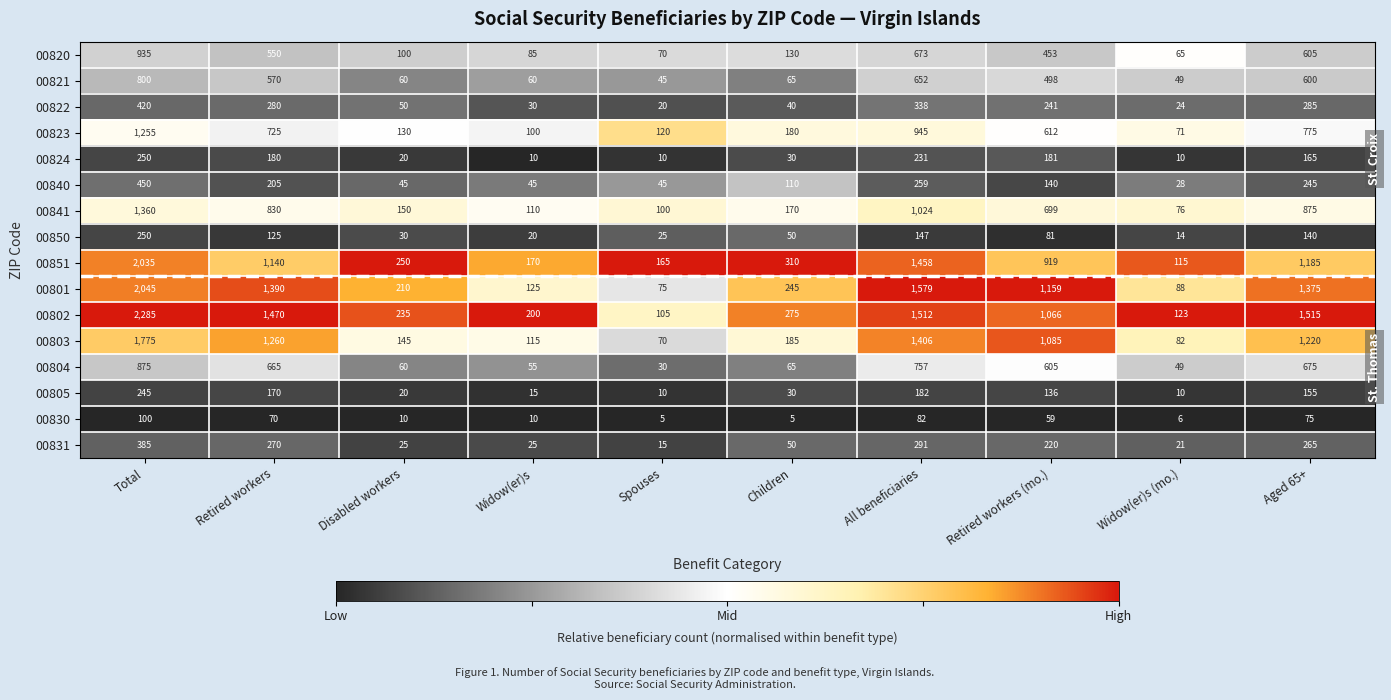

At which category is the sum across all series the highest?

Total